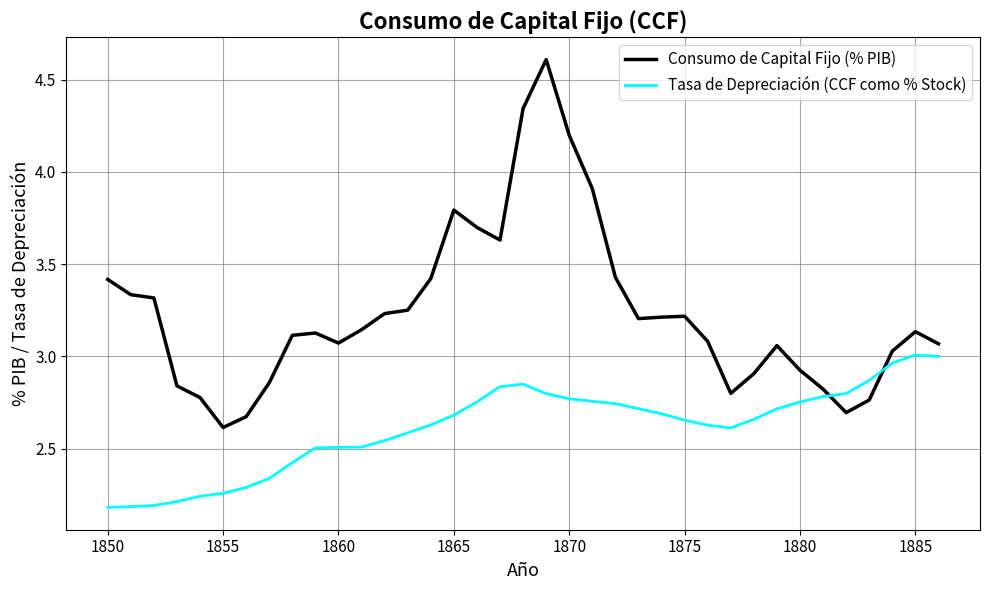

What is the difference between the maximum and minimum values in the Tasa de Depreciación (CCF como % Stock) series?

0.8